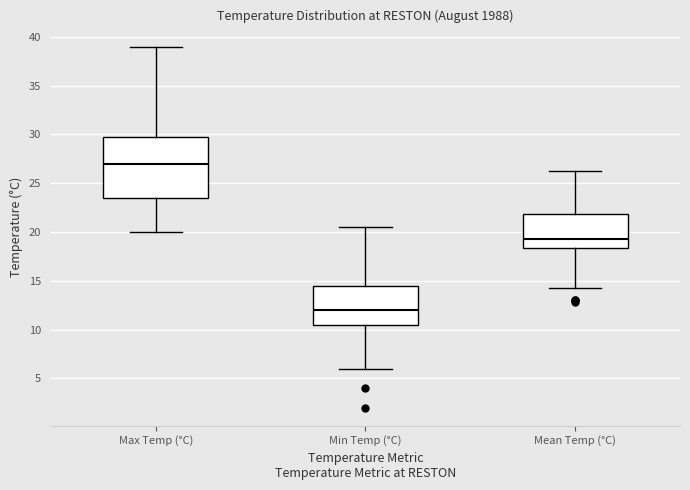

Where does the lower whisker of the box for Min Temp (°C) end on the y-axis? The values are not printed on the chart, so give them approximately, as read against the axis.

6.0